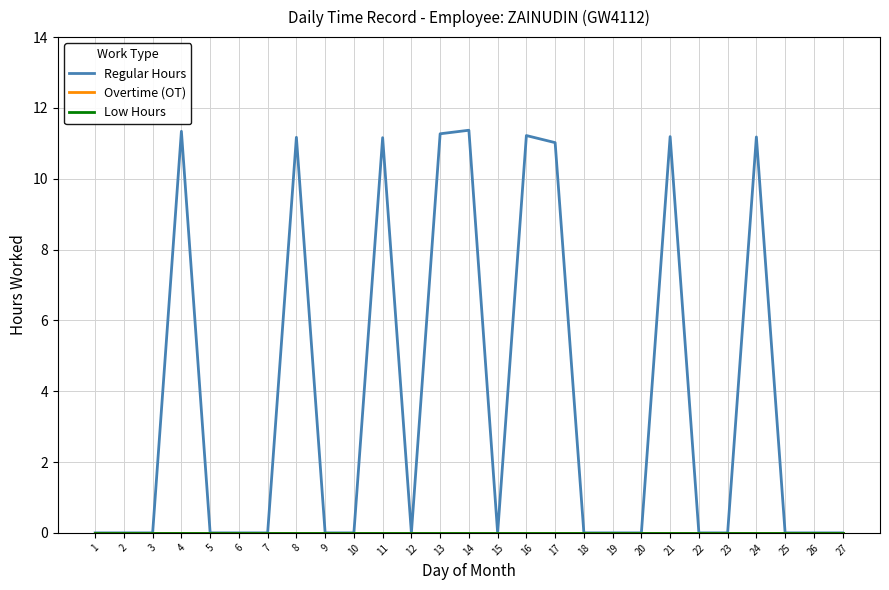

Does the chart have visible grid lines?

Yes